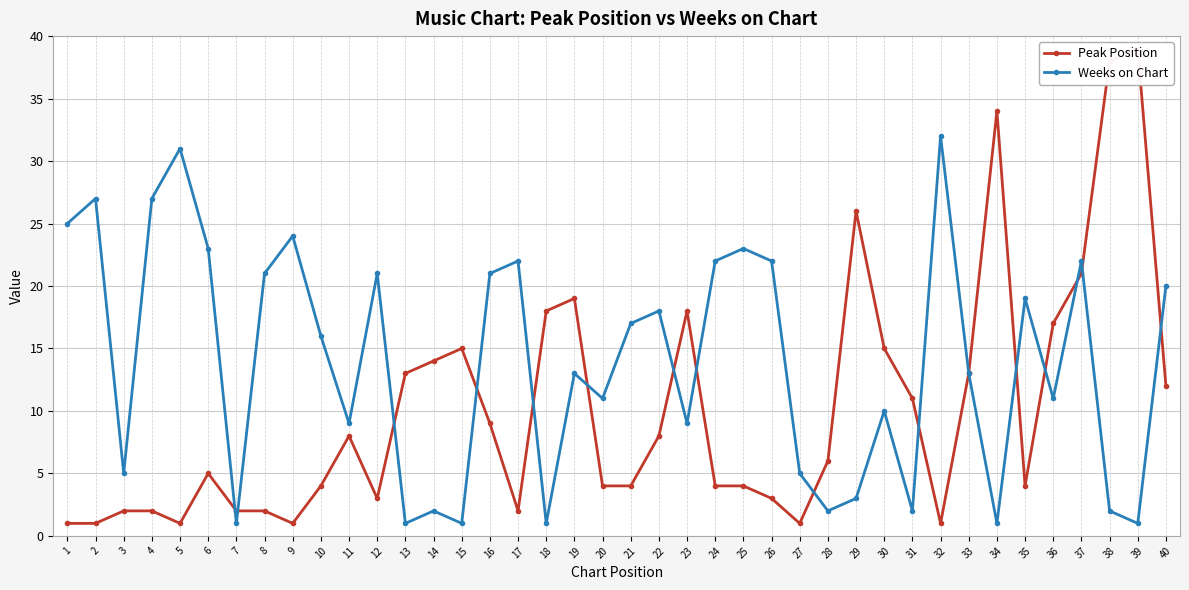

List the series in order of their overall mean, highest first.

Weeks on Chart, Peak Position